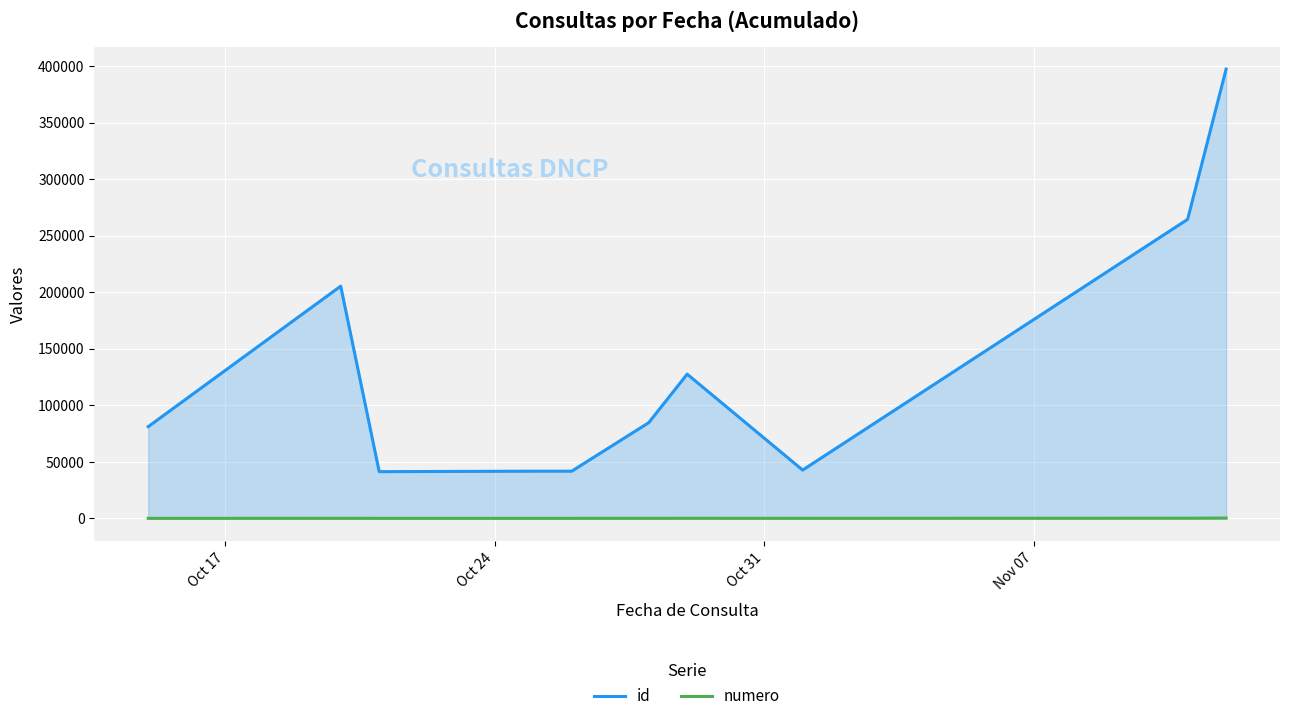

What is the greatest value displayed?

397417